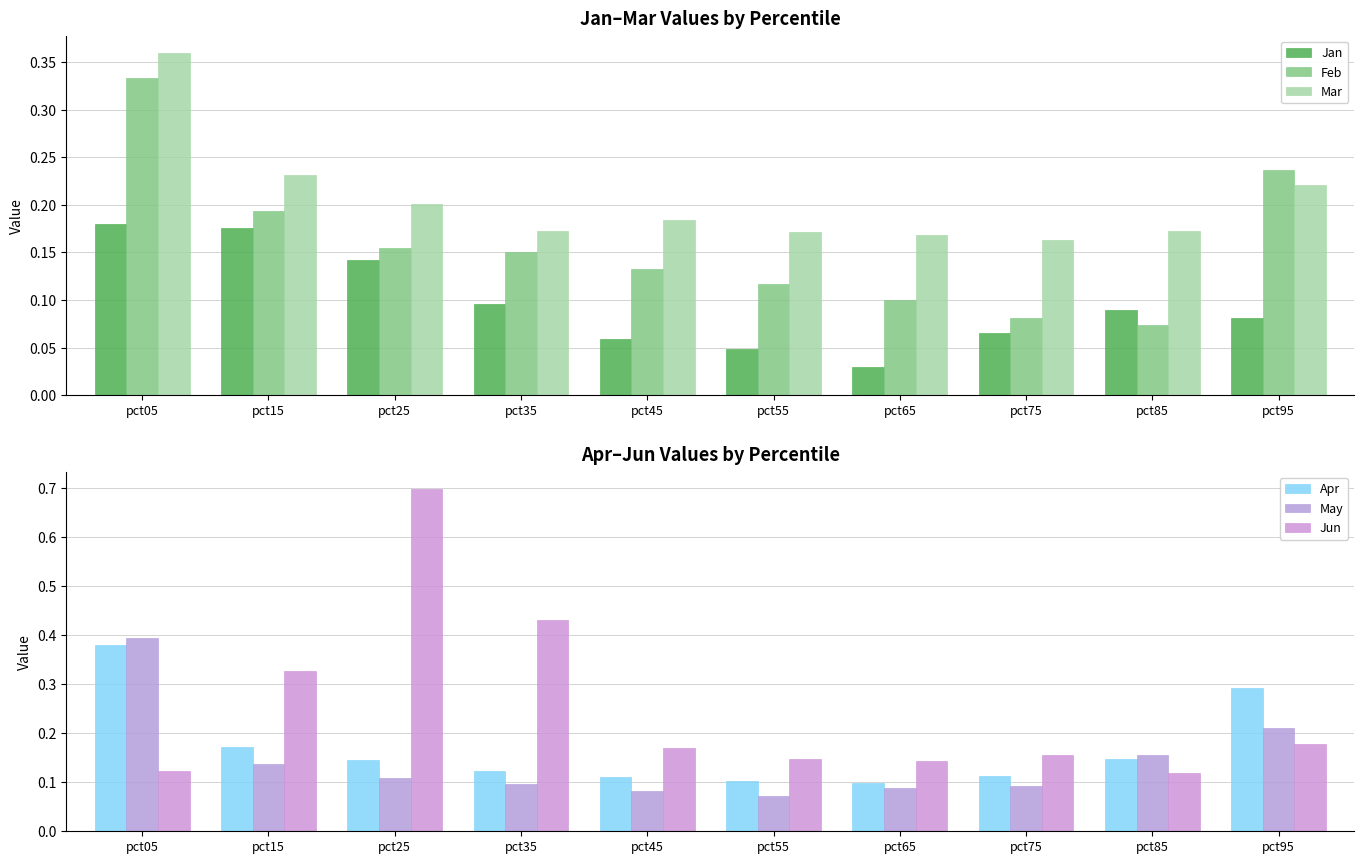

Reading left to right, transcribe all the data shown in this chart.

Jan: 0.2	0.2	0.1	0.1	0.1	0.0	0.0	0.1	0.1	0.1
Feb: 0.3	0.2	0.2	0.2	0.1	0.1	0.1	0.1	0.1	0.2
Mar: 0.4	0.2	0.2	0.2	0.2	0.2	0.2	0.2	0.2	0.2
Apr: 0.4	0.2	0.1	0.1	0.1	0.1	0.1	0.1	0.1	0.3
May: 0.4	0.1	0.1	0.1	0.1	0.1	0.1	0.1	0.2	0.2
Jun: 0.1	0.3	0.7	0.4	0.2	0.1	0.1	0.2	0.1	0.2